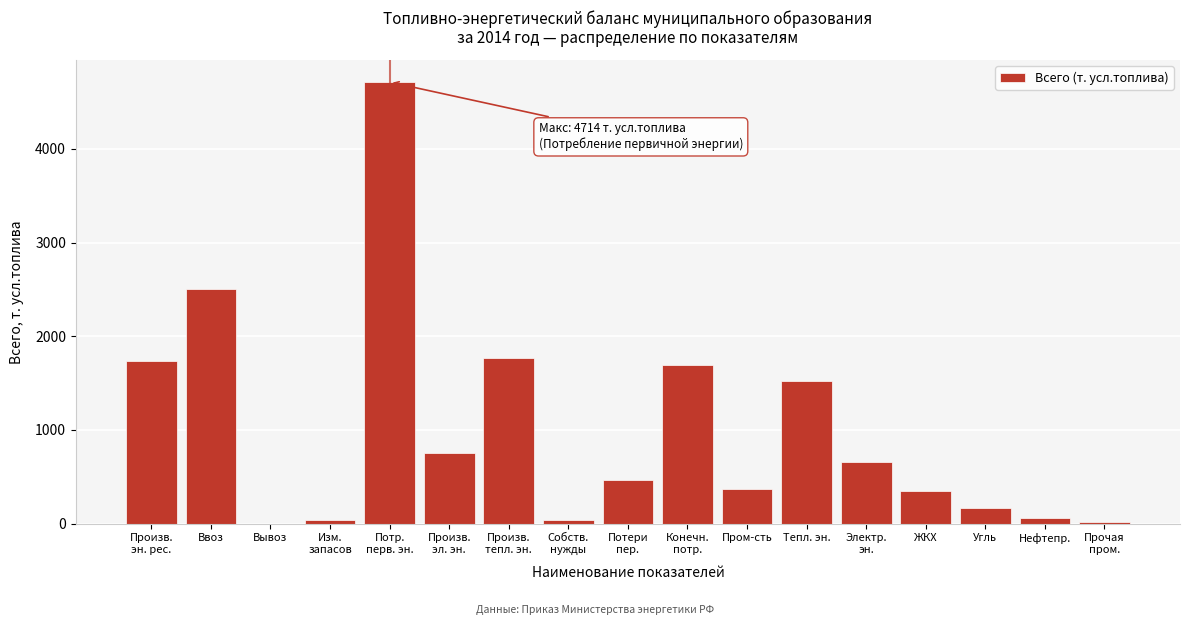

What is the maximum value shown in the chart?

4714.4